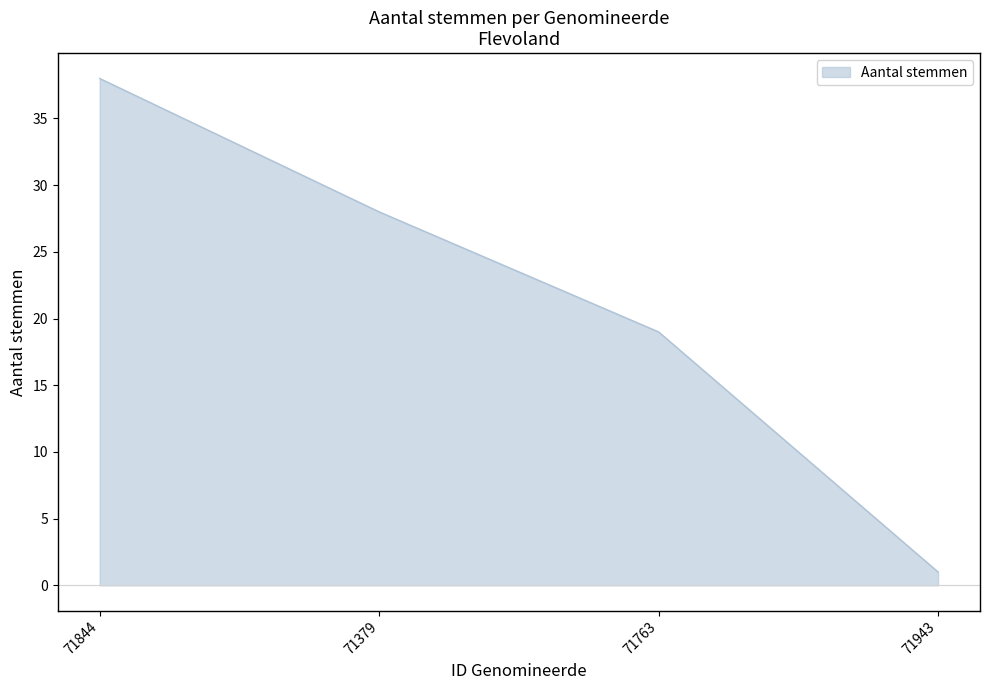

What is the ratio of the value at 71763 to the value at 71379?

0.7